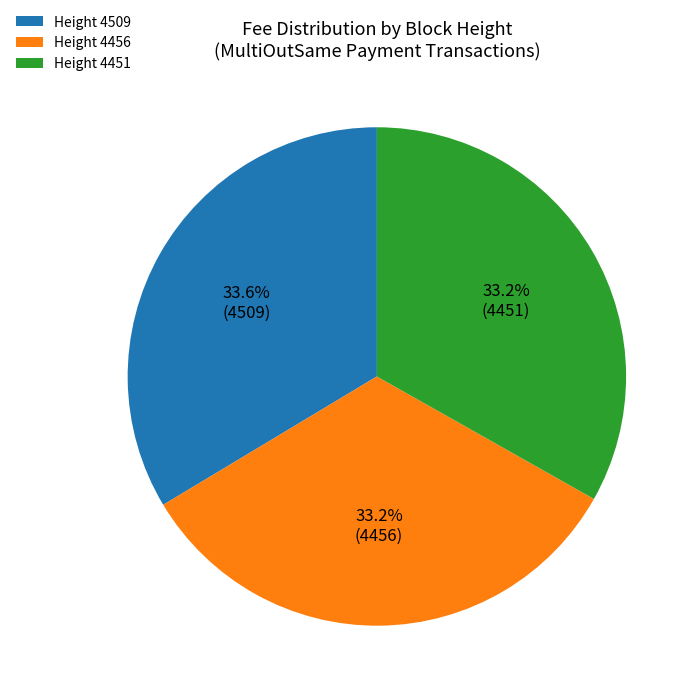

What portion of the pie excludes Height 4509?

66.4%